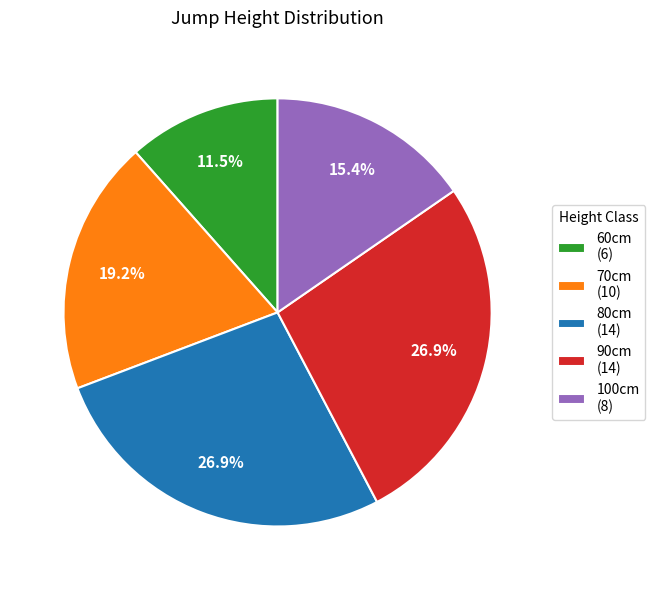

To the nearest percent, what is the difference between the 70cm and 100cm slice percentages?

4%